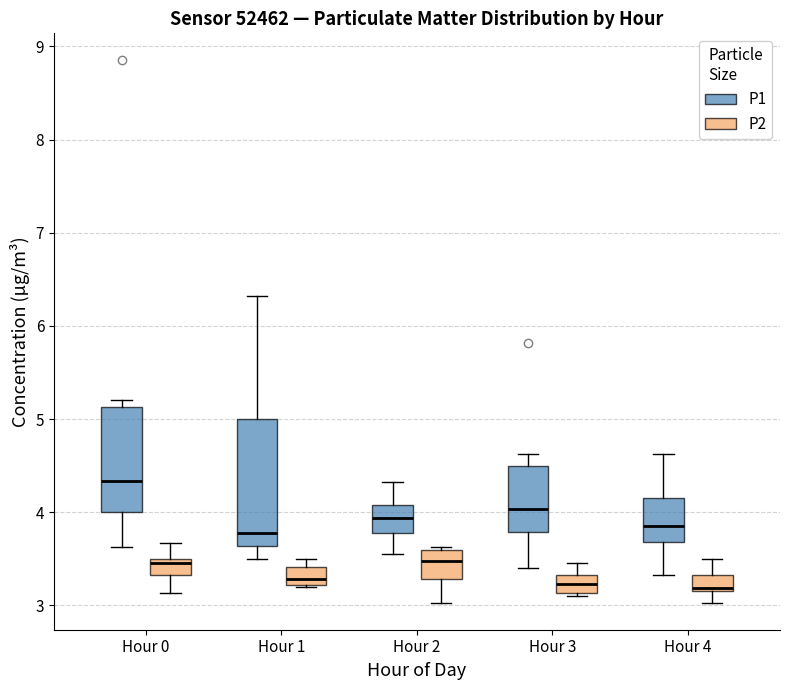

Reading left to right, read every box against the y-axis: the position of its median line, the range the box covers, and the ends of its whiskers. The values are not printed on the chart, so give them approximately, as read against the axis.

Hour 0 (P1): median 4.3, box 4.0 to 5.1, whiskers 3.6 to 5.2
Hour 0 (P2): median 3.5 (just below the box's upper edge), box 3.3 to 3.5, whiskers 3.1 to 3.7
Hour 1 (P1): median 3.8, box 3.6 to 5.0, whiskers 3.5 to 6.3
Hour 1 (P2): median 3.3, box 3.2 to 3.4, whiskers 3.2 to 3.5
Hour 2 (P1): median 3.9, box 3.8 to 4.1, whiskers 3.6 to 4.3
Hour 2 (P2): median 3.5, box 3.3 to 3.6, whiskers 3.0 to 3.6
Hour 3 (P1): median 4.0, box 3.8 to 4.5, whiskers 3.4 to 4.6
Hour 3 (P2): median 3.2, box 3.1 to 3.3, whiskers 3.1 (just below the box's lower edge) to 3.5
Hour 4 (P1): median 3.9, box 3.7 to 4.2, whiskers 3.3 to 4.6
Hour 4 (P2): median 3.2 (just above the box's lower edge), box 3.2 to 3.3, whiskers 3.0 to 3.5